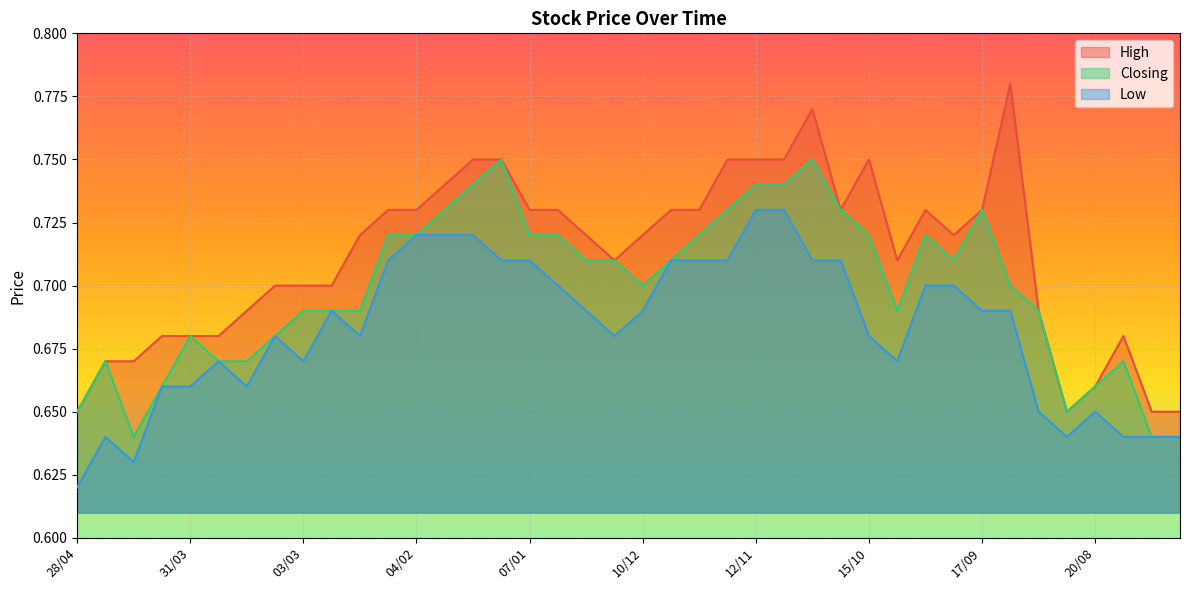

Which series has the largest total across all categories?

High